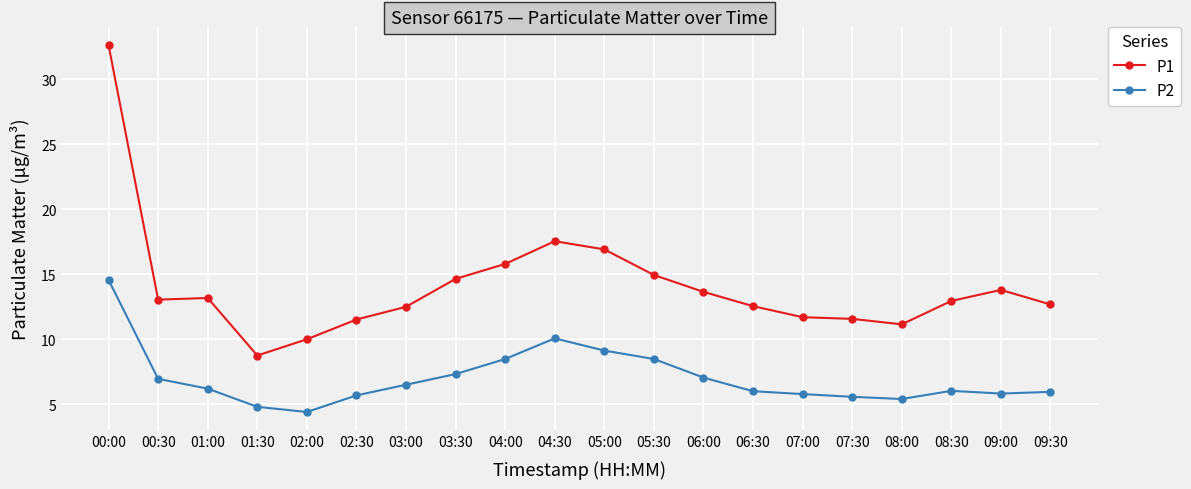

What position from the left is 07:00?

15